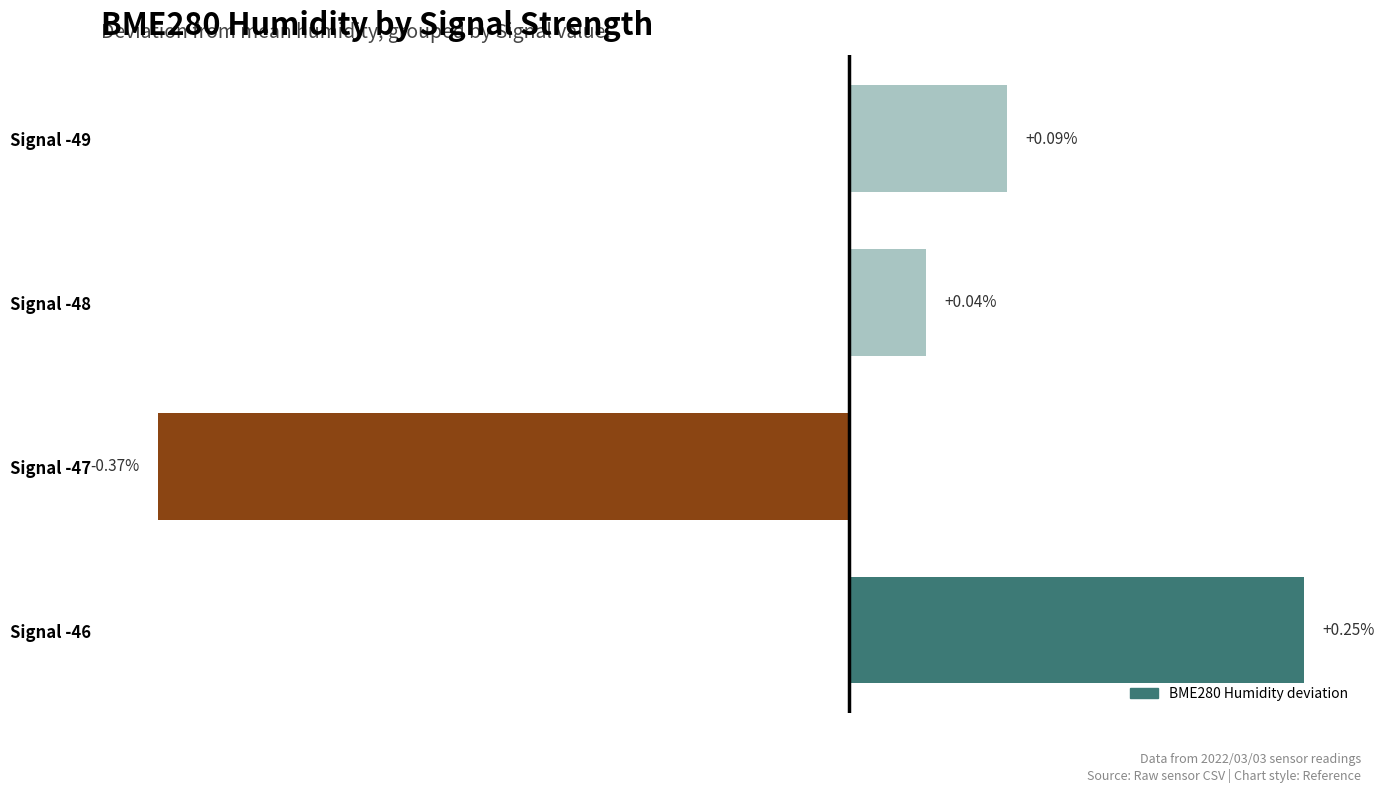

List the labels in order of value, smallest first.

Signal -47, Signal -48, Signal -49, Signal -46